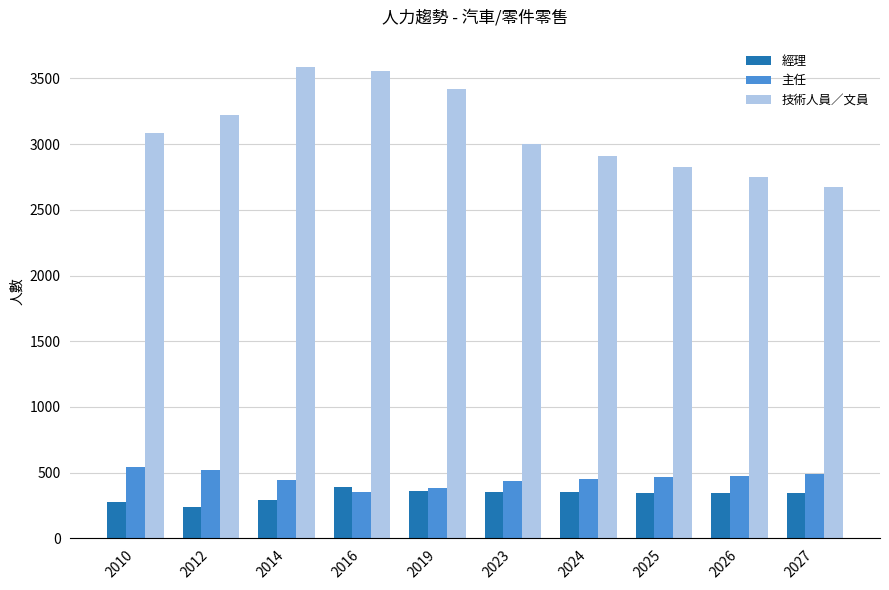

What value does the 技術人員／文員 series have at 2014, to the nearest 100?

3600